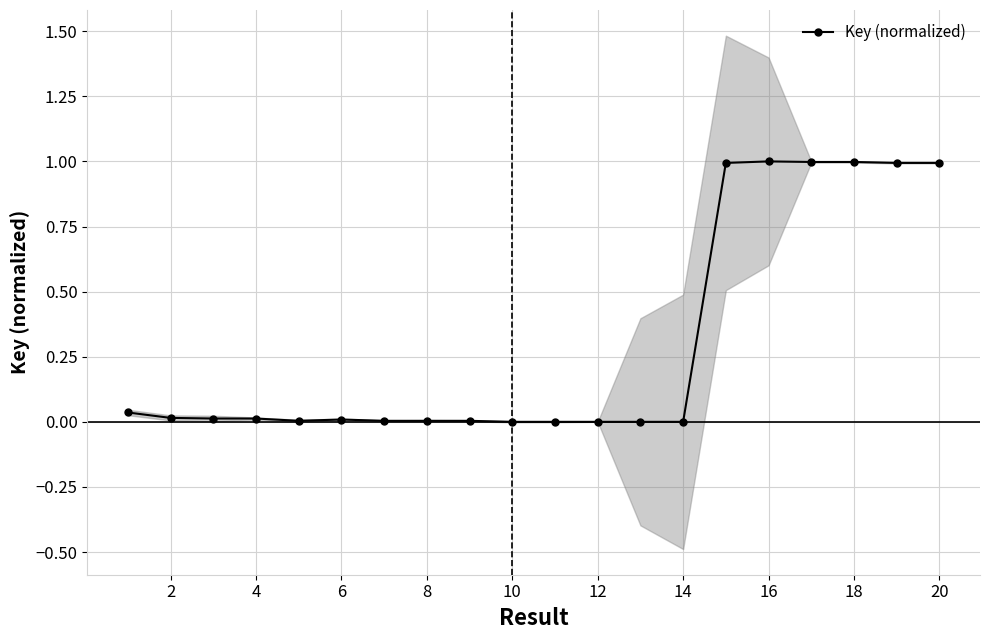

The Key (normalized) series shows 0.6 at 20. True or false?

False